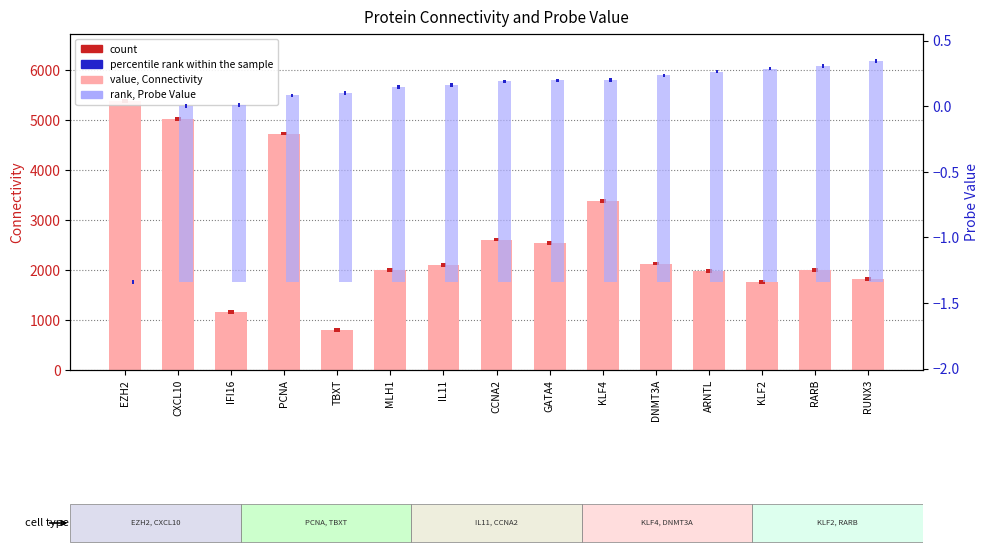

At which label does rank, Probe Value (background) reach its minimum?

EZH2